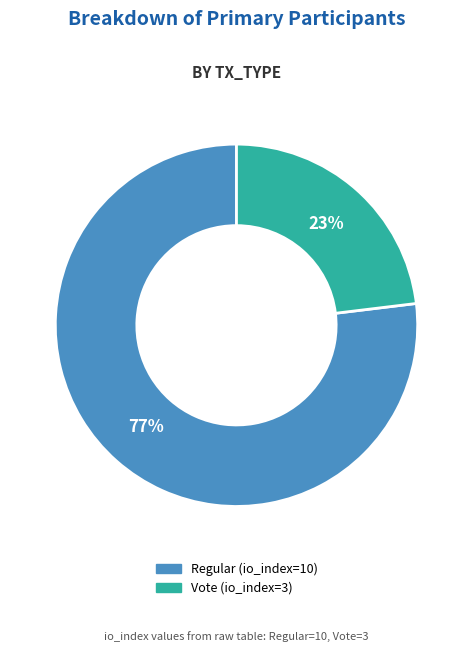

Rank the categories by value from highest to lowest.

Regular (io_index=10), Vote (io_index=3)